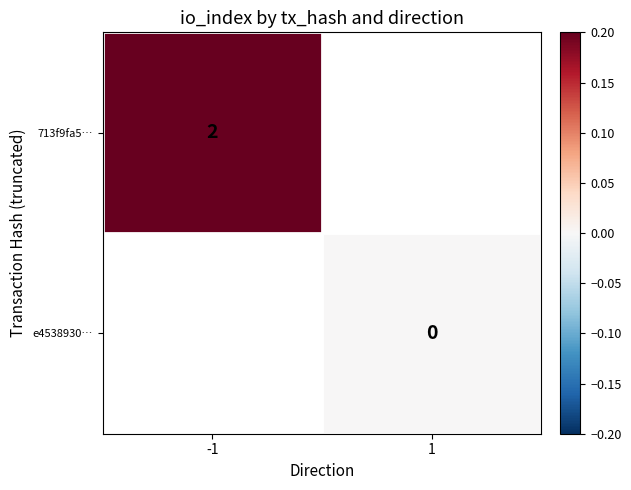

Is it true that 713f9fa5… equals 1.1 at -1?

False